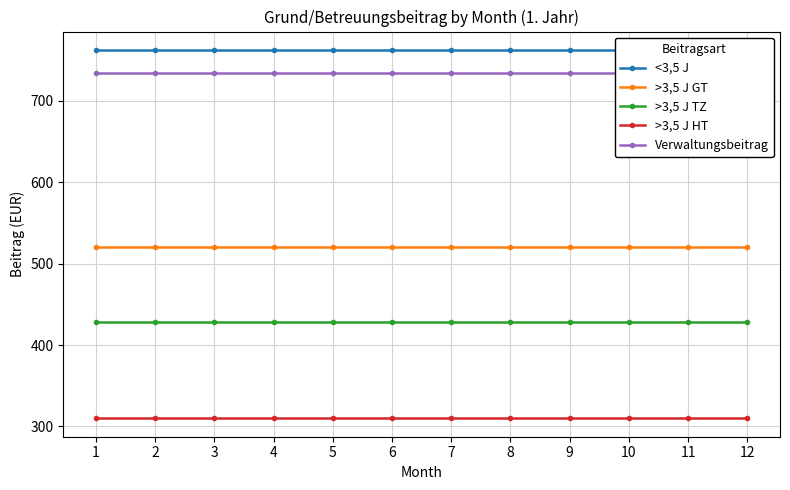

Reading left to right, list all the values displayed in this chart.

<3,5 J: 1=762.6	2=762.6	3=762.6	4=762.6	5=762.6	6=762.6	7=762.6	8=762.6	9=762.6	10=762.6	11=762.6	12=762.6
>3,5 J GT: 1=520.2	2=520.2	3=520.2	4=520.2	5=520.2	6=520.2	7=520.2	8=520.2	9=520.2	10=520.2	11=520.2	12=520.2
>3,5 J TZ: 1=428.2	2=428.2	3=428.2	4=428.2	5=428.2	6=428.2	7=428.2	8=428.2	9=428.2	10=428.2	11=428.2	12=428.2
>3,5 J HT: 1=310.0	2=310.0	3=310.0	4=310.0	5=310.0	6=310.0	7=310.0	8=310.0	9=310.0	10=310.0	11=310.0	12=310.0
Verwaltungsbeitrag: 1=733.9	2=733.9	3=733.9	4=733.9	5=733.9	6=733.9	7=733.9	8=733.9	9=733.9	10=733.9	11=733.9	12=733.9